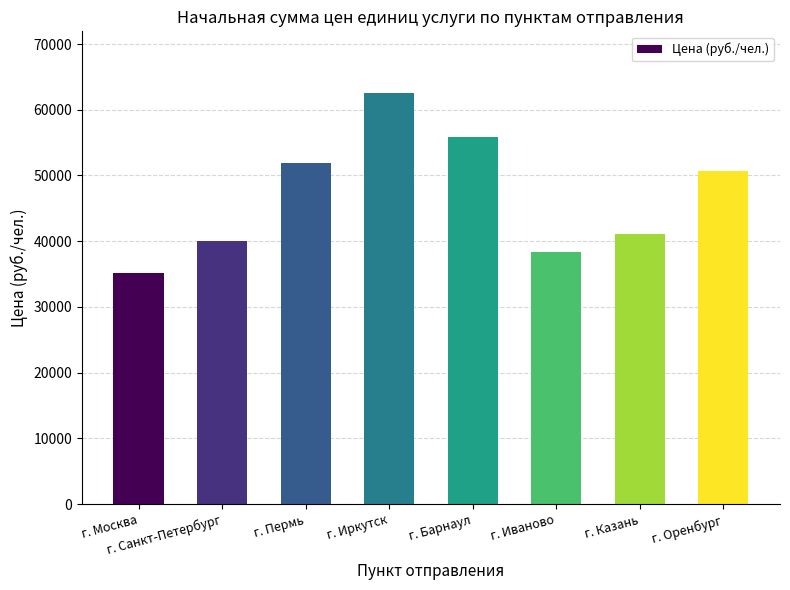

What is the difference between the maximum and second lowest values?

24225.0